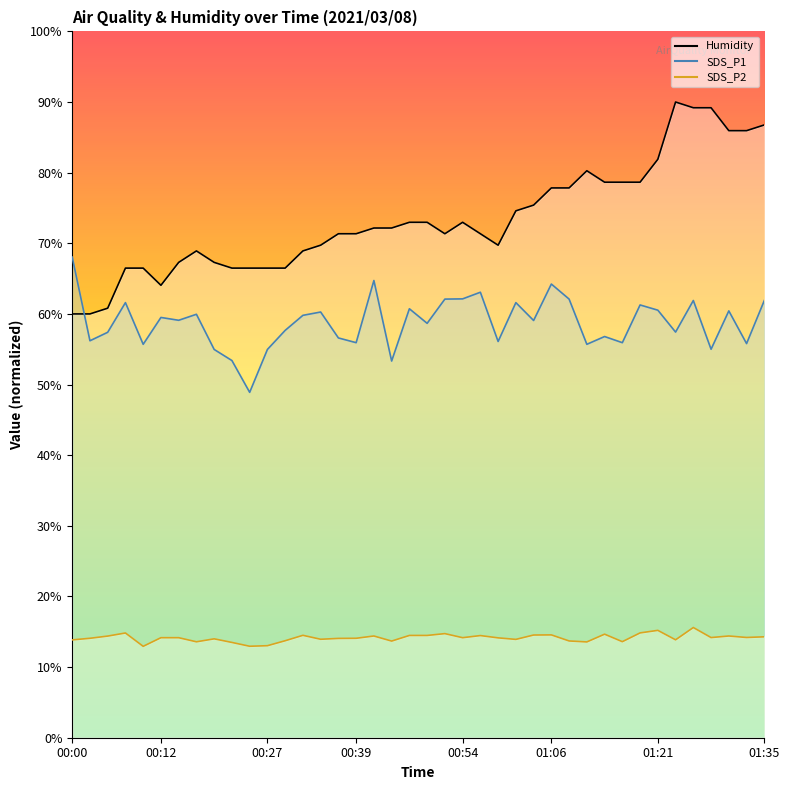

What is the difference between the highest and lowest values at 01:01?

60.7